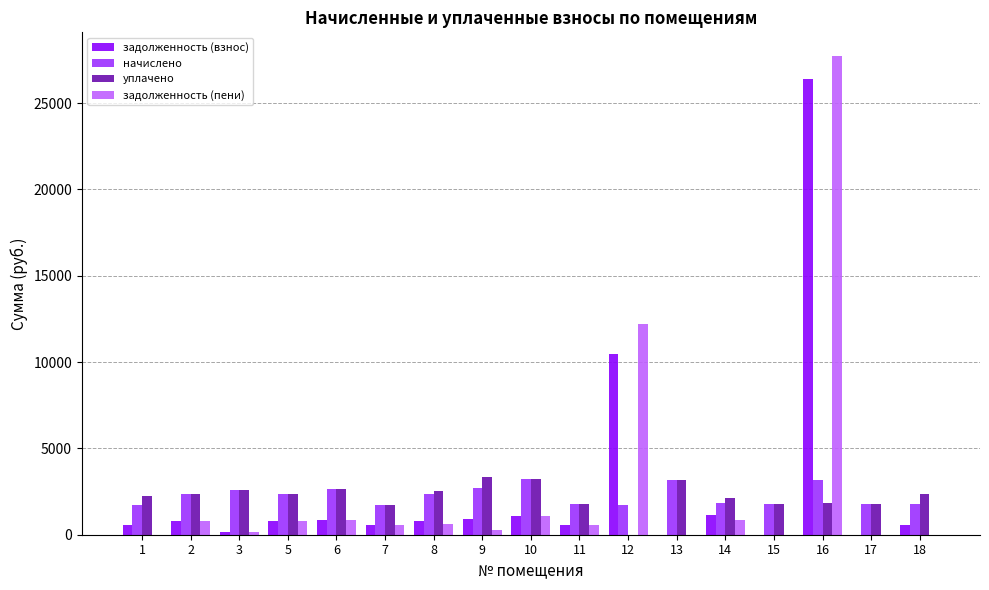

Which series has the widest spread of values?

задолженность (пени)